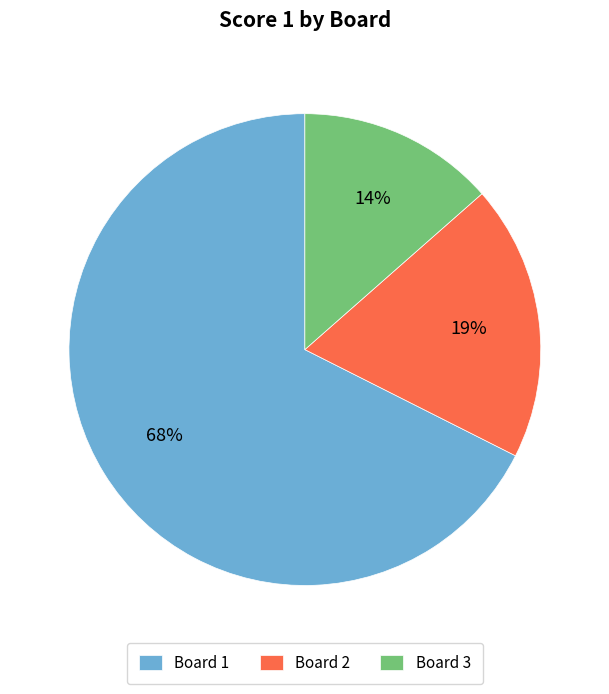

Which category has the biggest portion of the pie?

Board 1